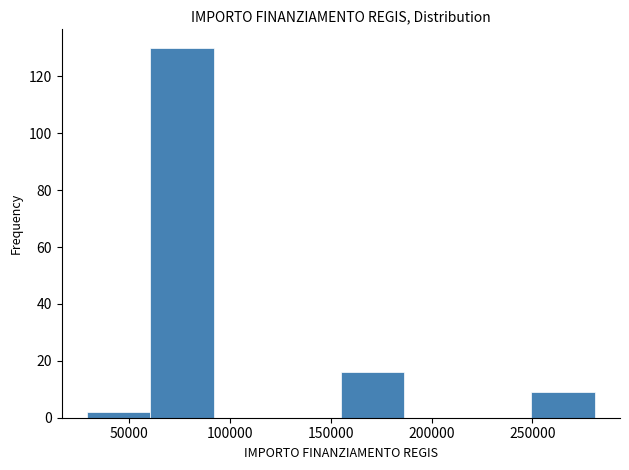

How tall is the bar that spans 30000 to 60000 on the x-axis? Neither the bar edges nor the heights are printed on the chart, so give them approximately, as read against the axes.

2